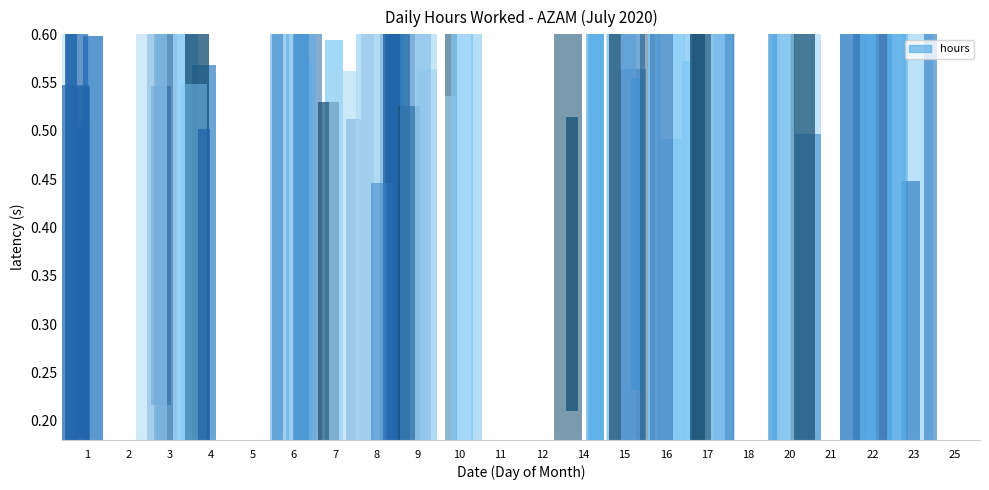

What is the average value of the 2 series?

7.3